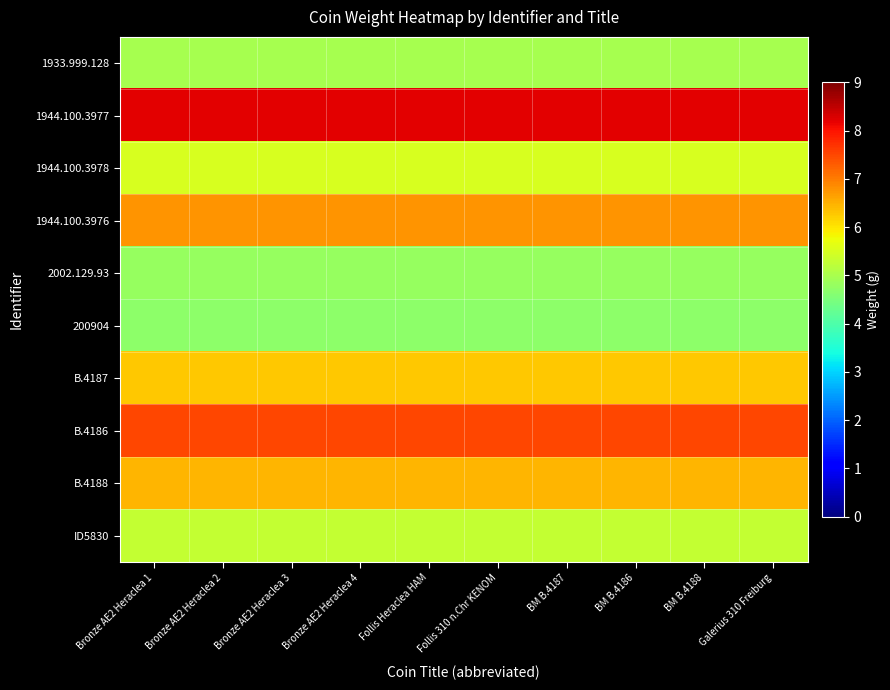

Count the number of categories in the chart.

10